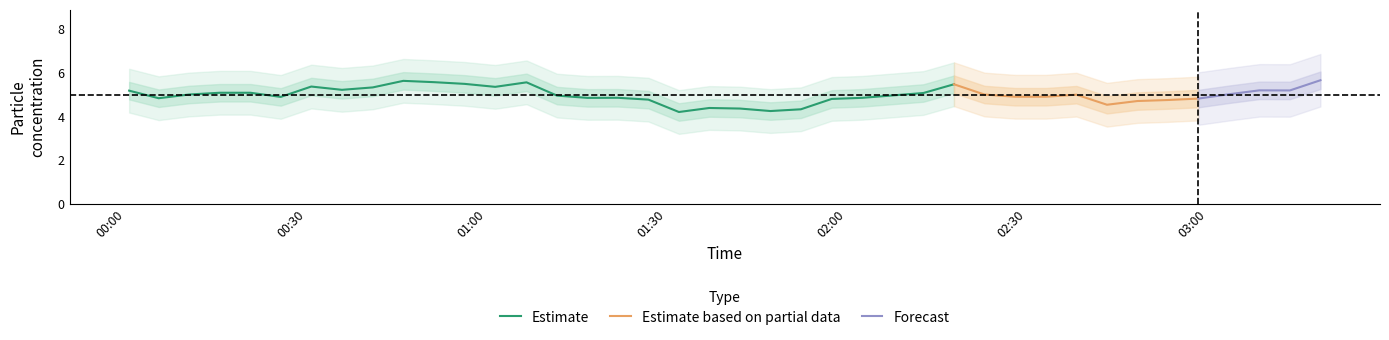

What is the minimum value for Estimate?

4.2